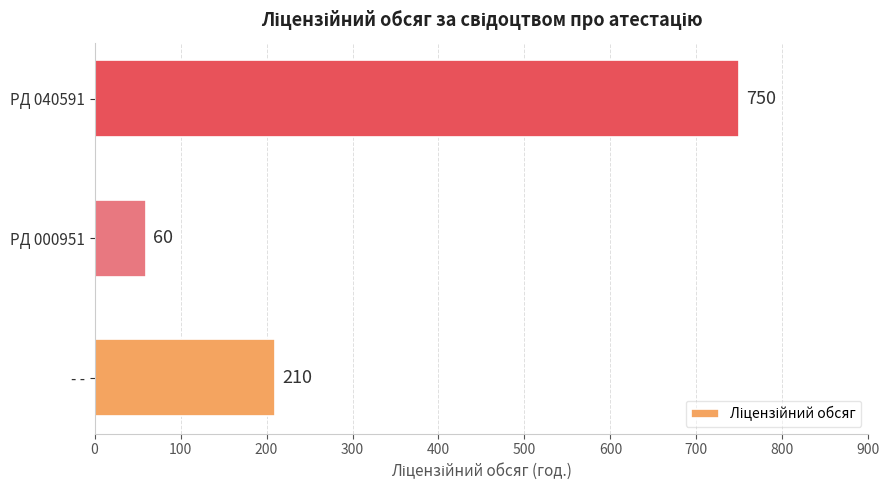

What is the change in value from - - to PД 040591?

+540